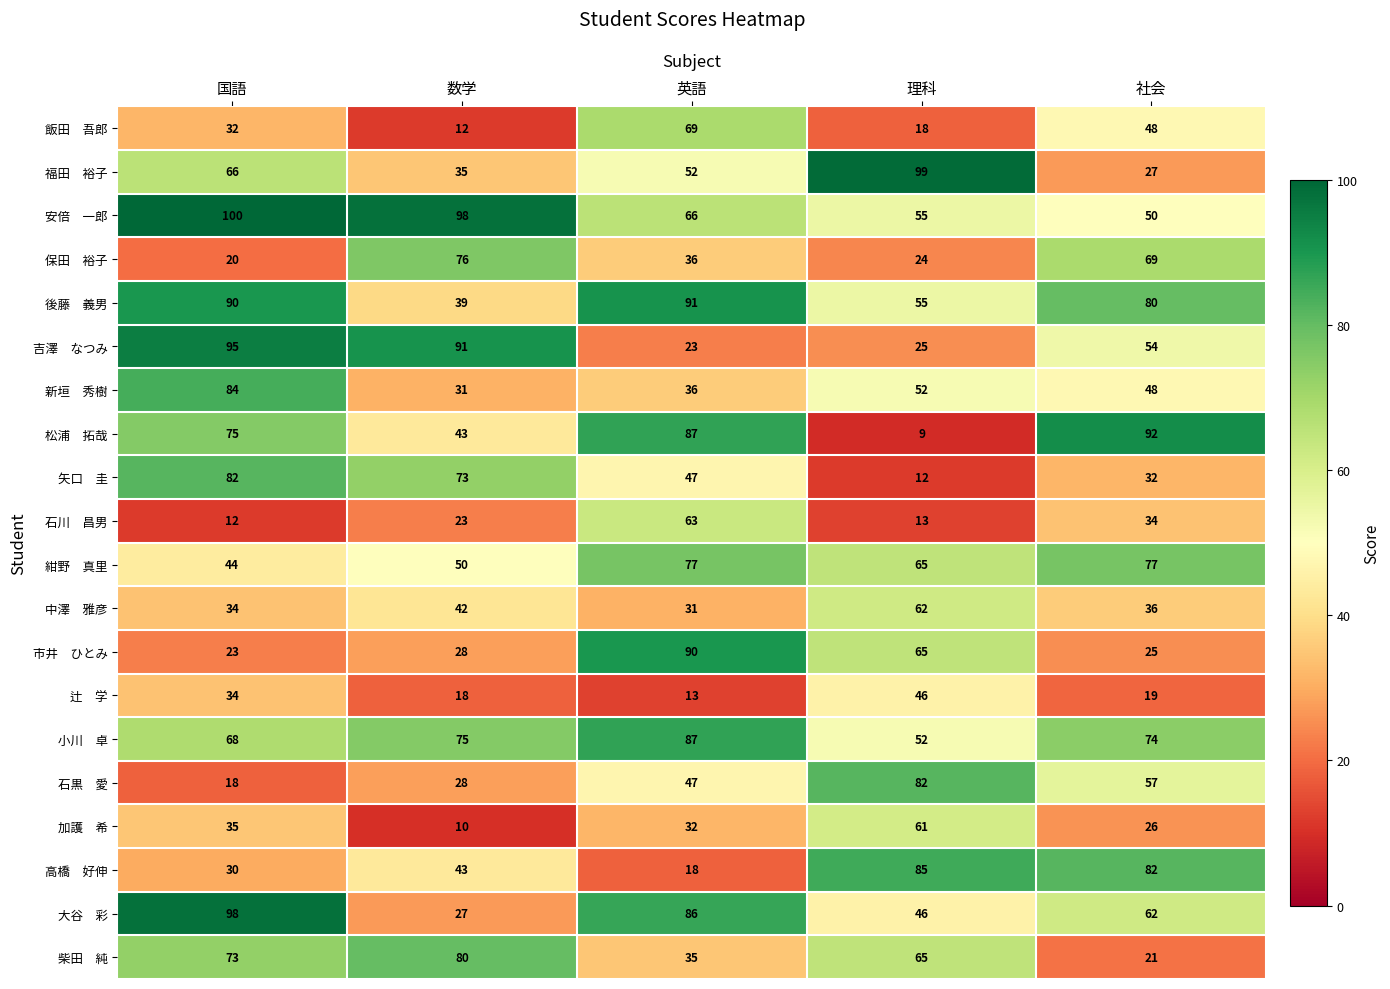

What is the difference between the highest and lowest values at 数学?

88